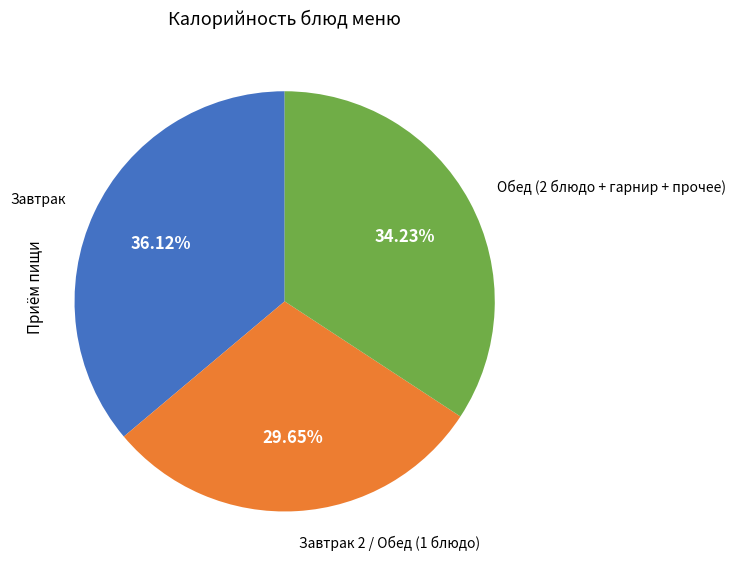

Is there a majority slice in this chart?

No